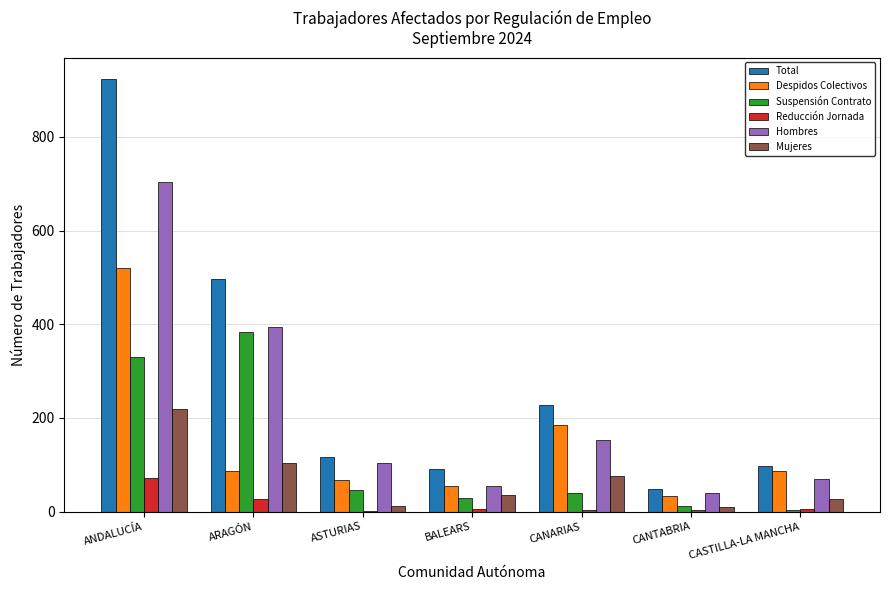

The value of Despidos Colectivos at CASTILLA-LA MANCHA is 31. True or false?

False